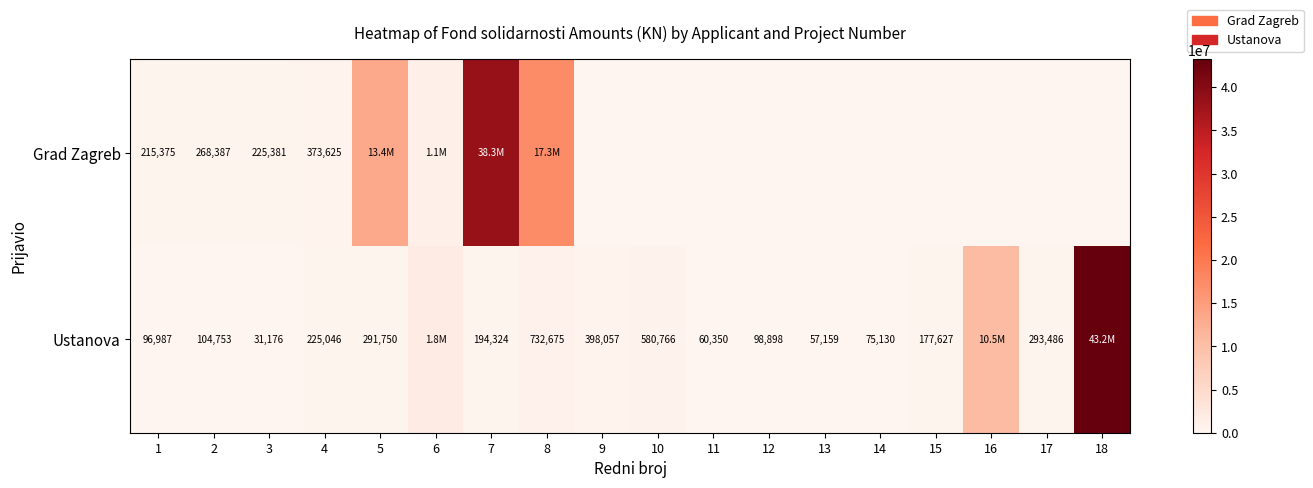

Rank the series at 1 from highest to lowest value.

Grad Zagreb, Ustanova